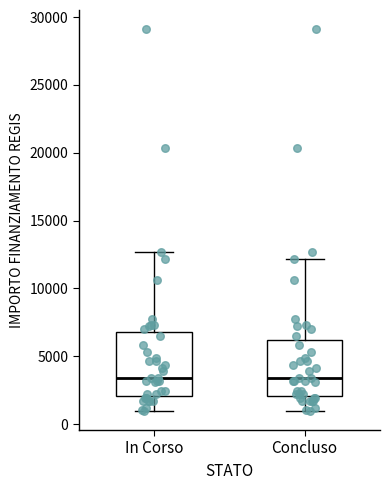

Where does the lower whisker of the box for Concluso end on the y-axis? The values are not printed on the chart, so give them approximately, as read against the axis.

1000